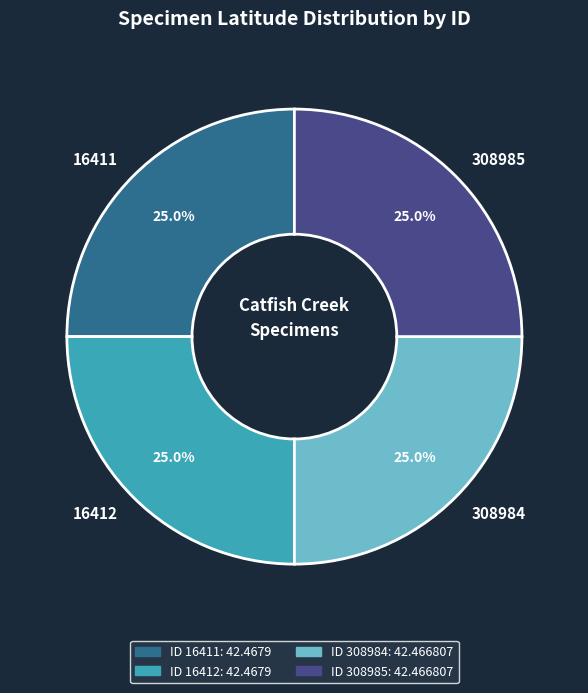

What portion of the pie excludes 308984?

75.0%